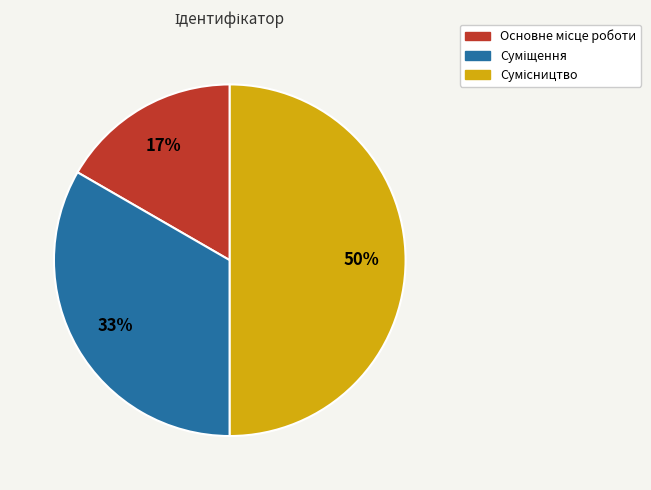

To the nearest percent, what is the average slice percentage?

33%